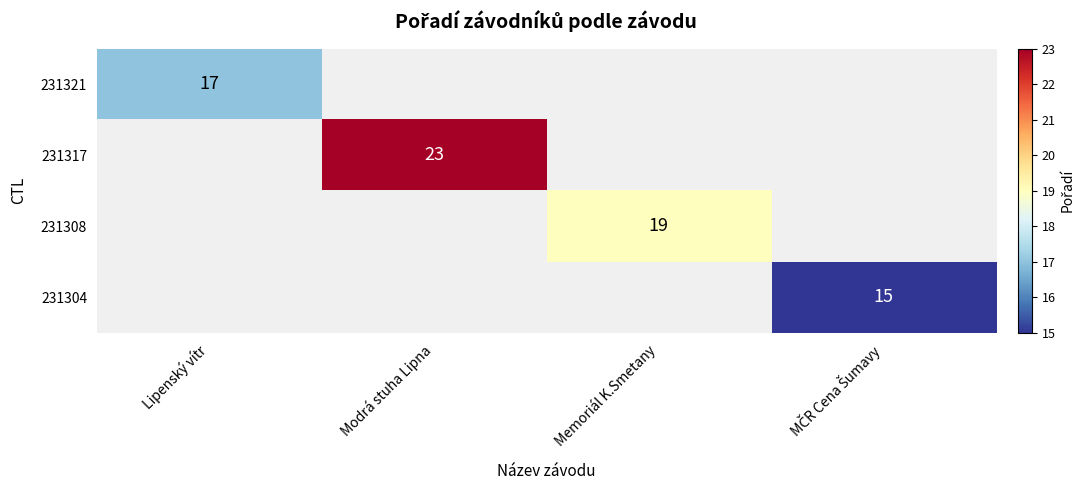

Which has a higher value, Lipenský vítr or Memoriál K.Smetany?

Memoriál K.Smetany